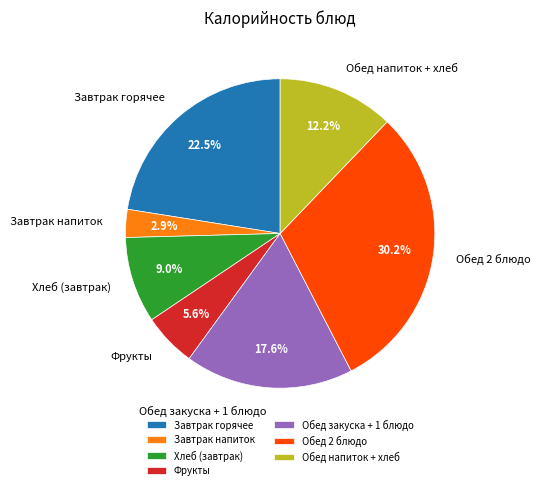

What is the smallest slice in the pie chart?

Завтрак напиток